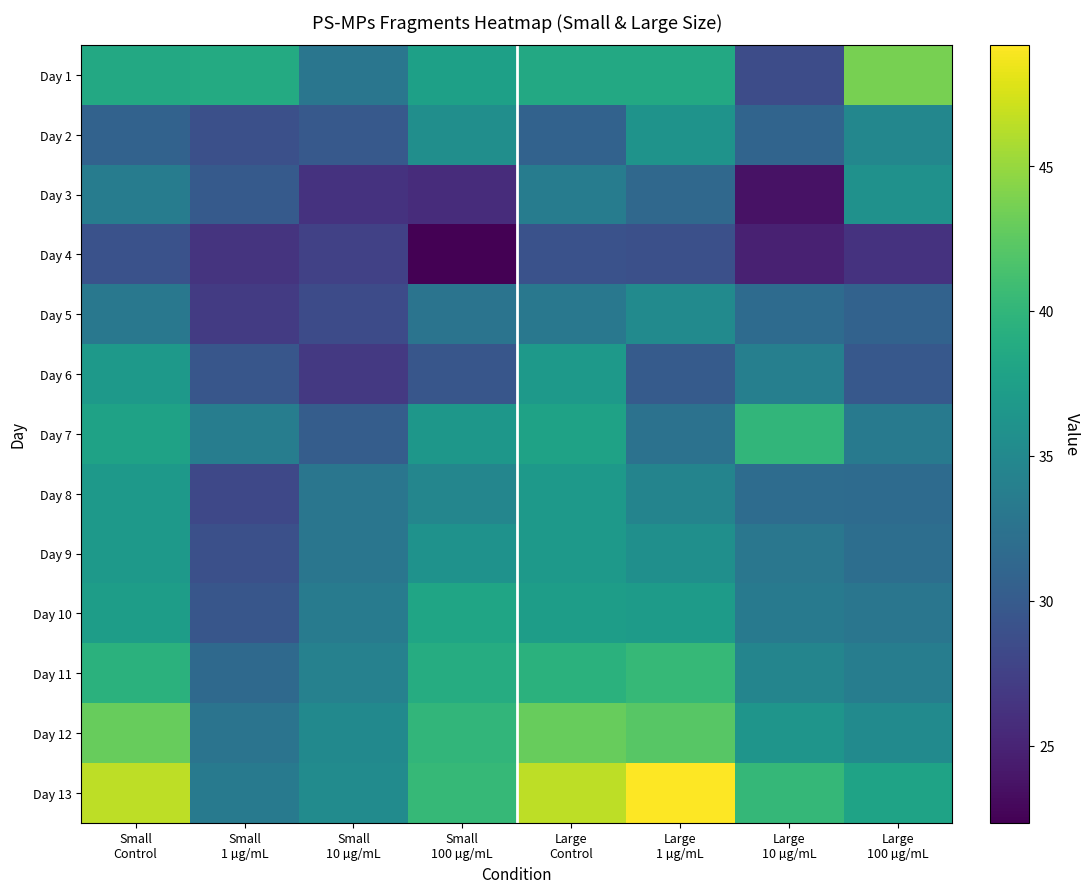

Which series has the largest range (max minus min)?

Day 13